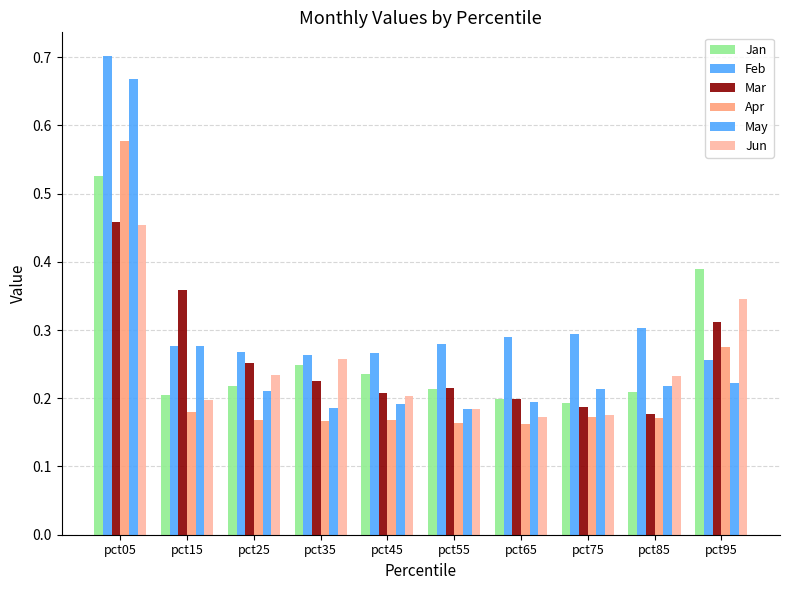

How many groups of bars are there?

10